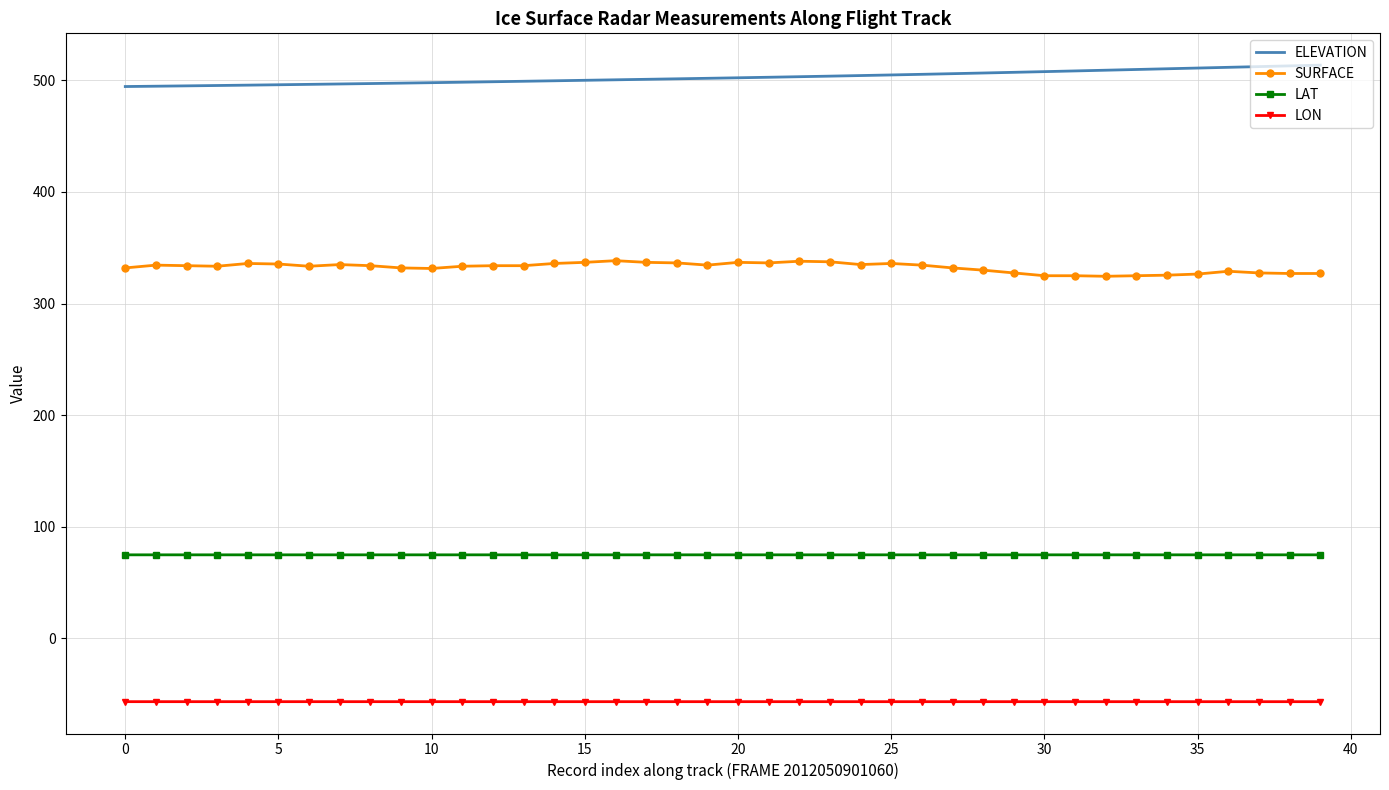

What is the lowest value of the ELEVATION series?

494.5